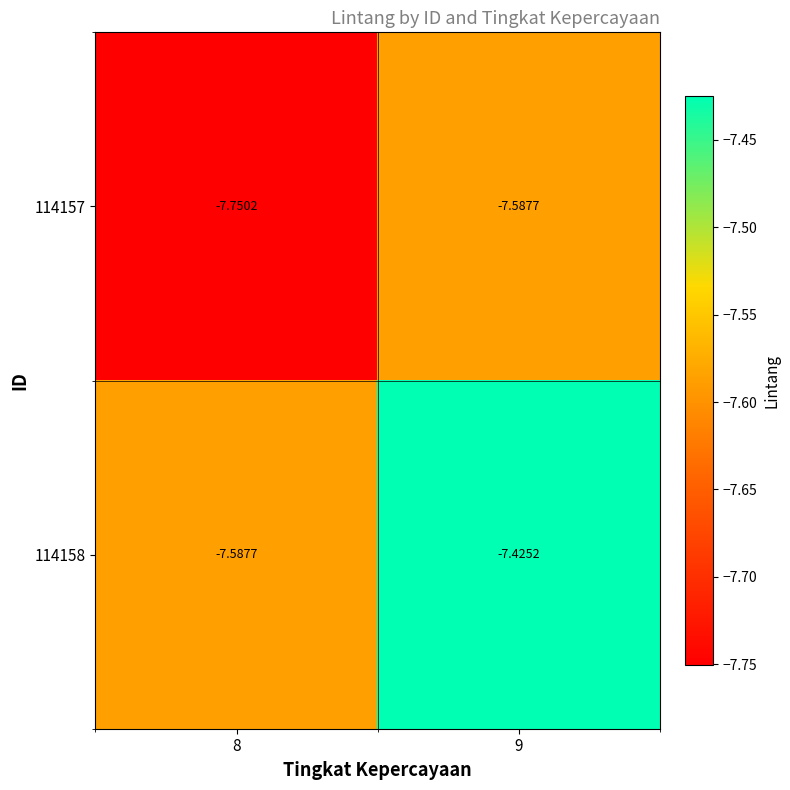

List the series in order of their peak value, lowest first.

114157, 114158